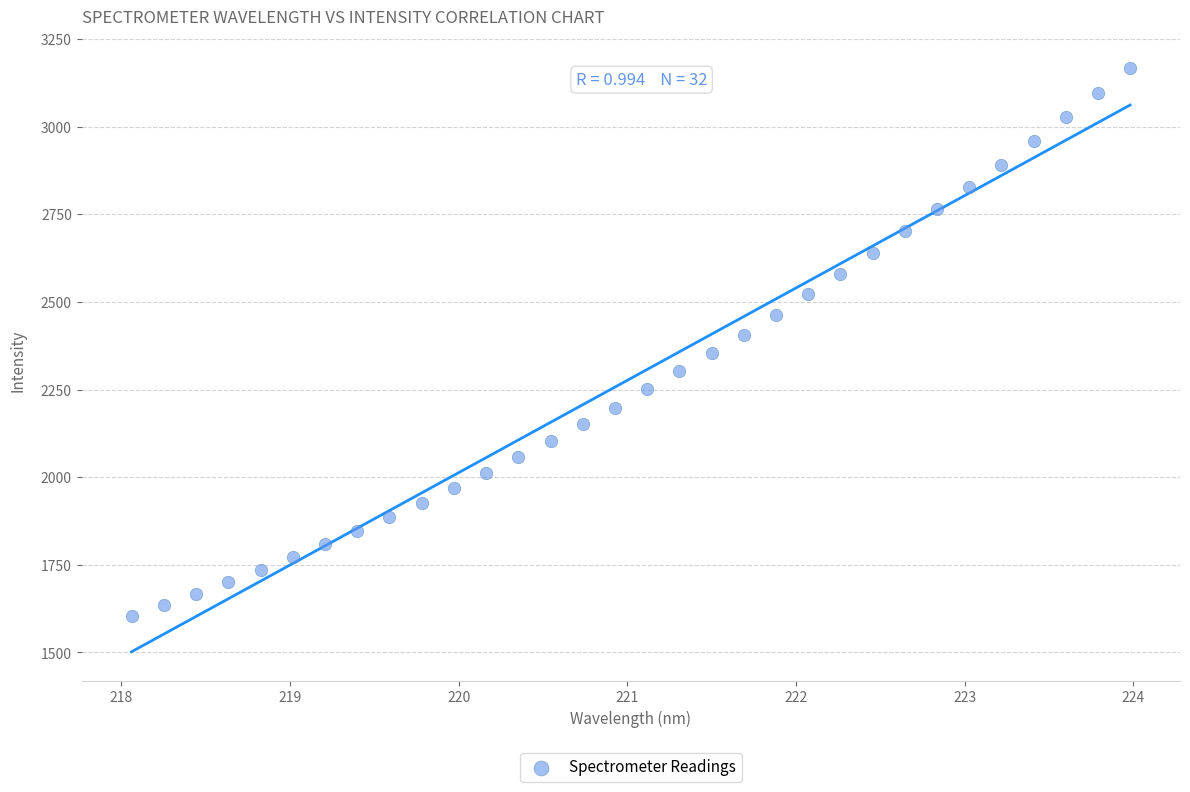

What is the range of X values (max minus min)?

5.9